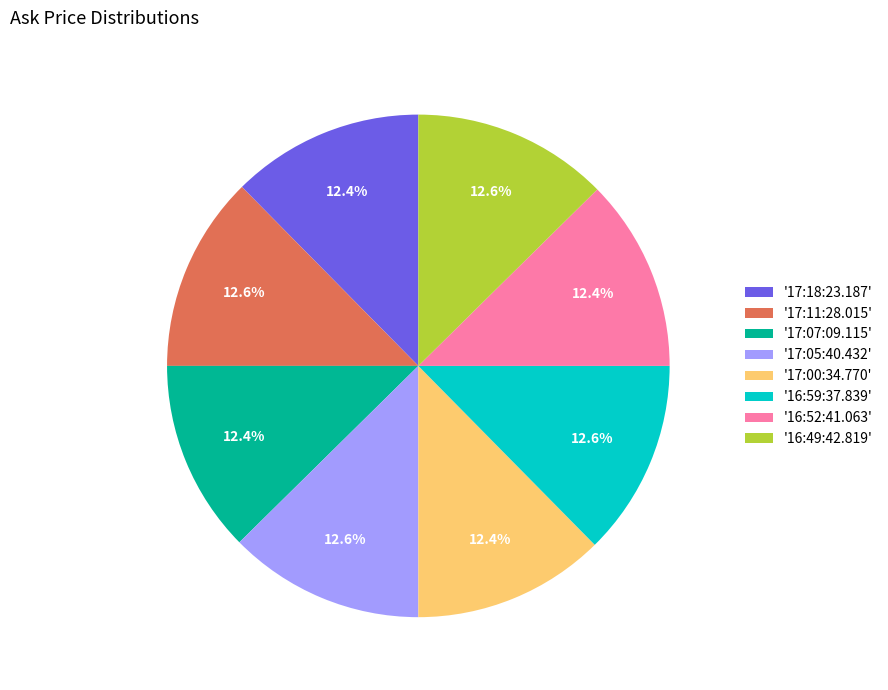

Does any single category account for the majority?

No